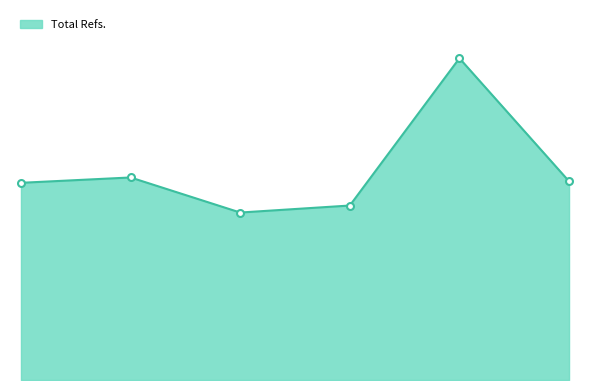

Is this an area chart (filled region under the line)?

Yes